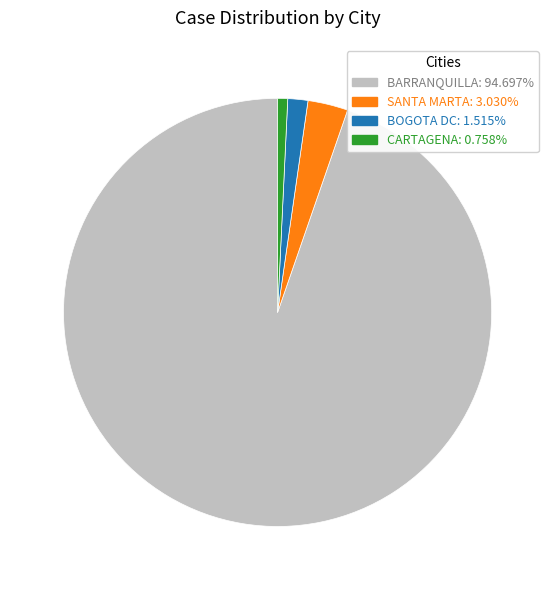

Which has a higher value, BARRANQUILLA or CARTAGENA?

BARRANQUILLA